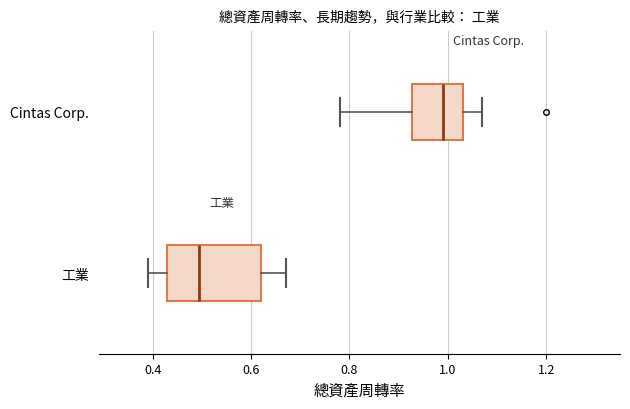

Where is the right edge of the box for 工業 on the x-axis? The values are not printed on the chart, so give them approximately, as read against the axis.

0.62